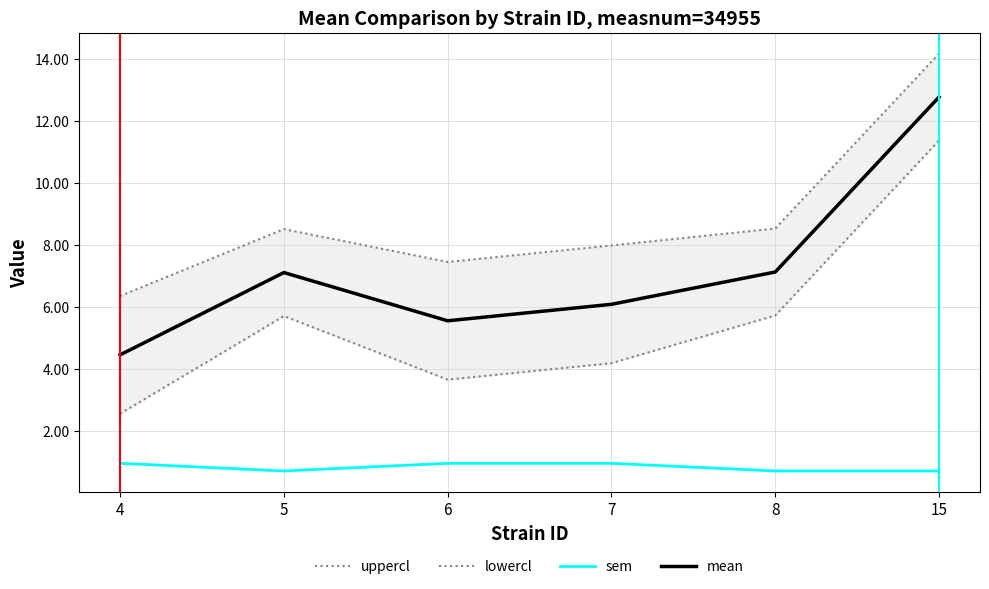

At which category is the sum across all series the highest?

15